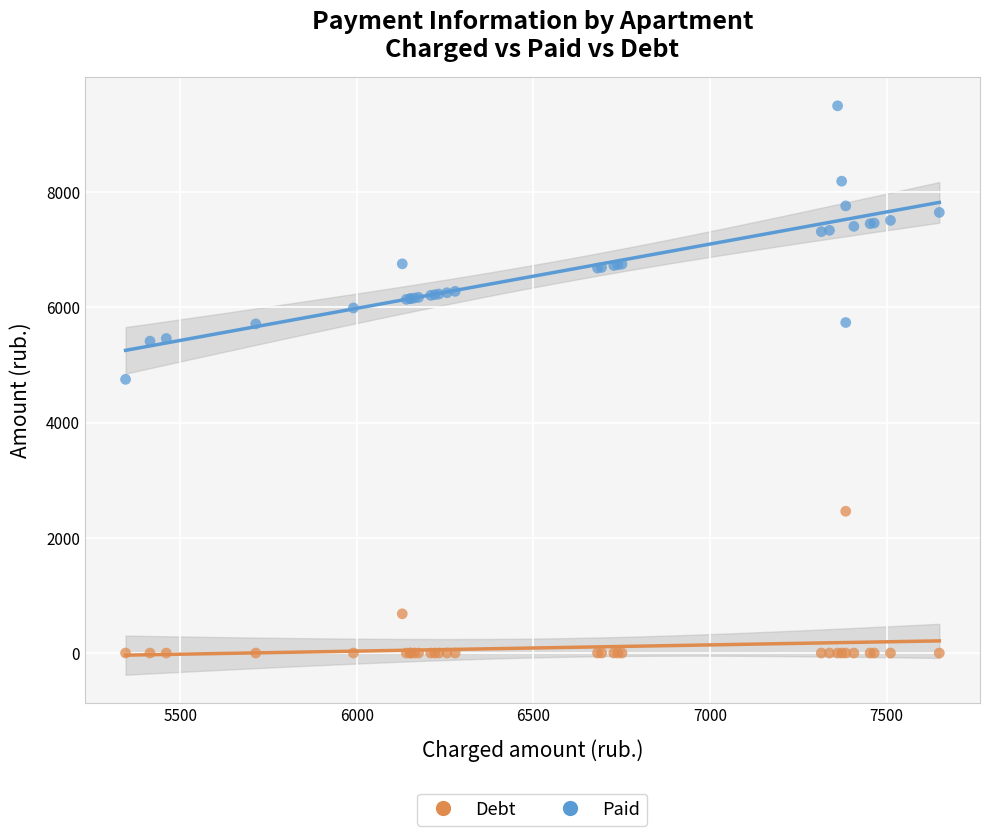

What are all the series names shown in the legend?

Debt, Paid